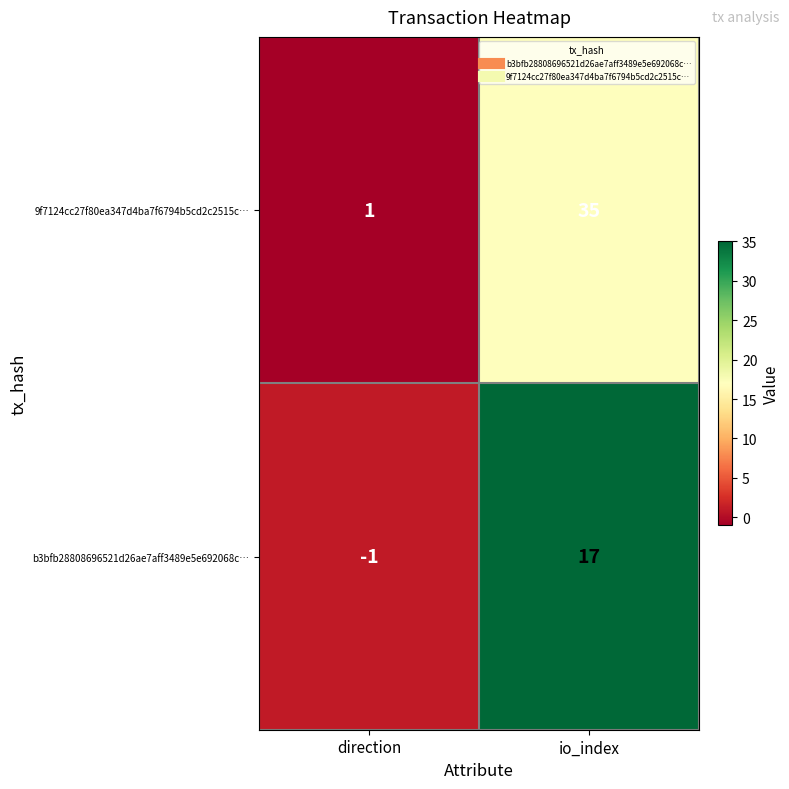

Count the number of categories in the chart.

2